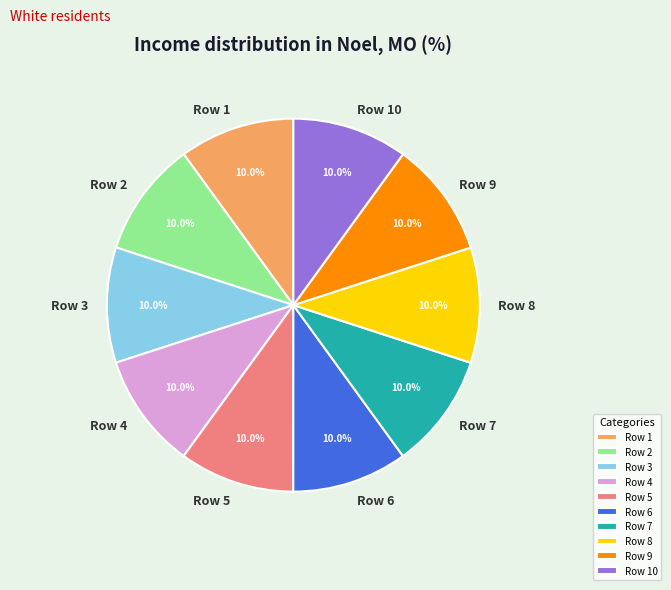

How much of the chart is everything except Row 7?

90.0%